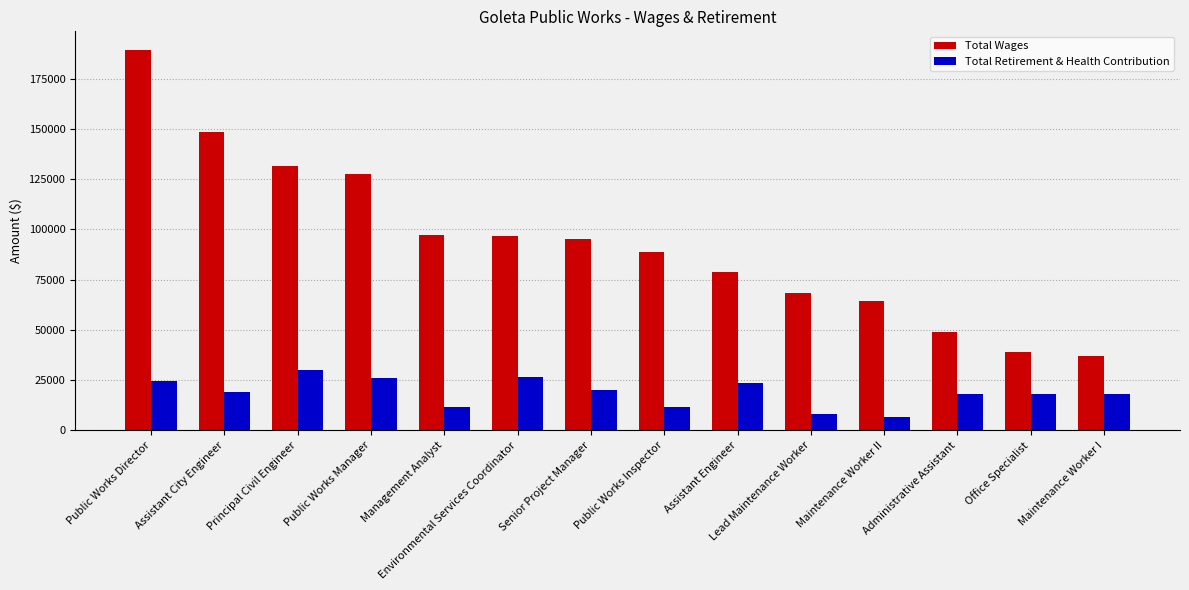

Is the value of Total Wages at Lead Maintenance Worker greater than the value of Total Retirement & Health Contribution at Environmental Services Coordinator?

Yes